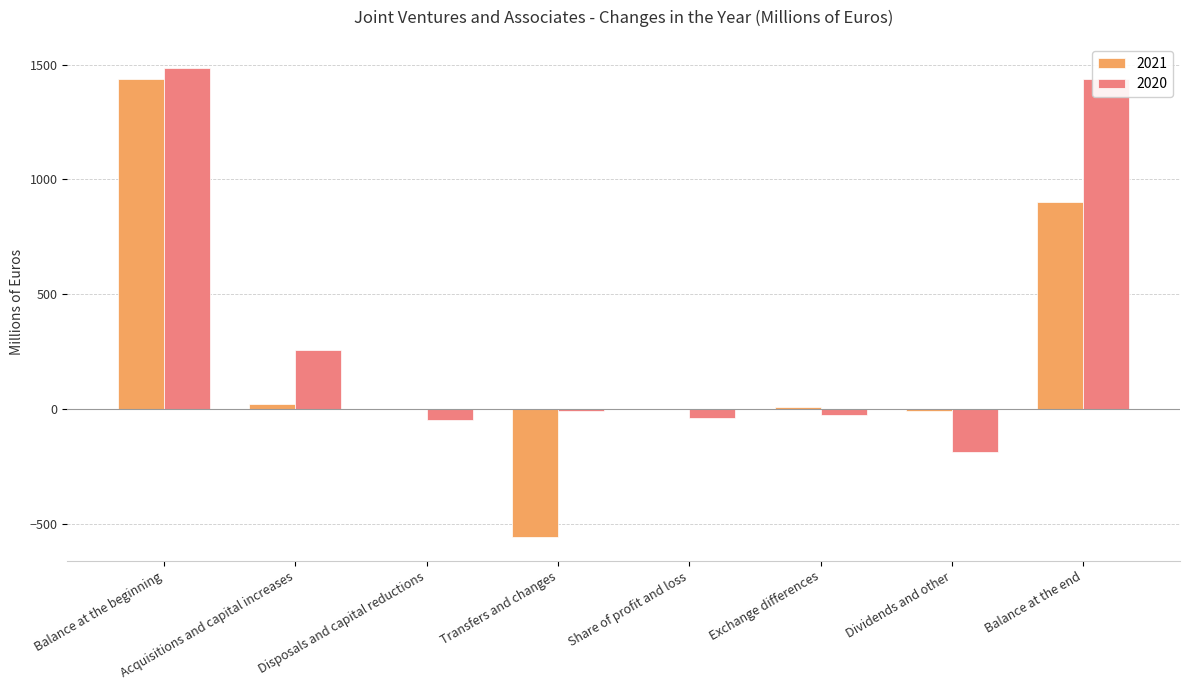

Are the bars grouped side by side (vs. stacked)?

Yes